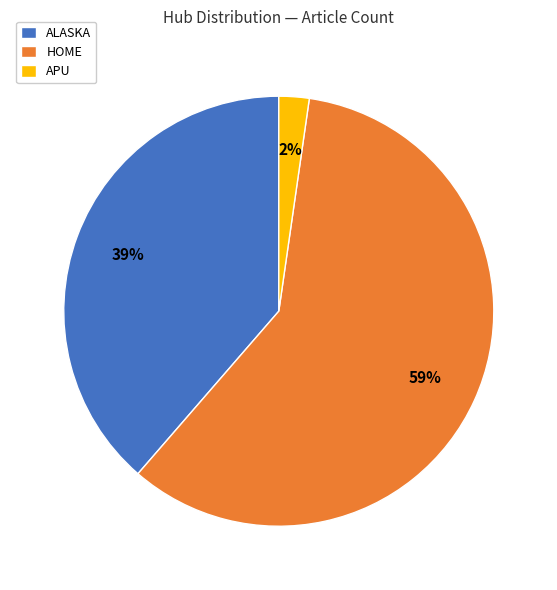

To the nearest percent, what is the difference between the largest and smallest slice percentages?

57%